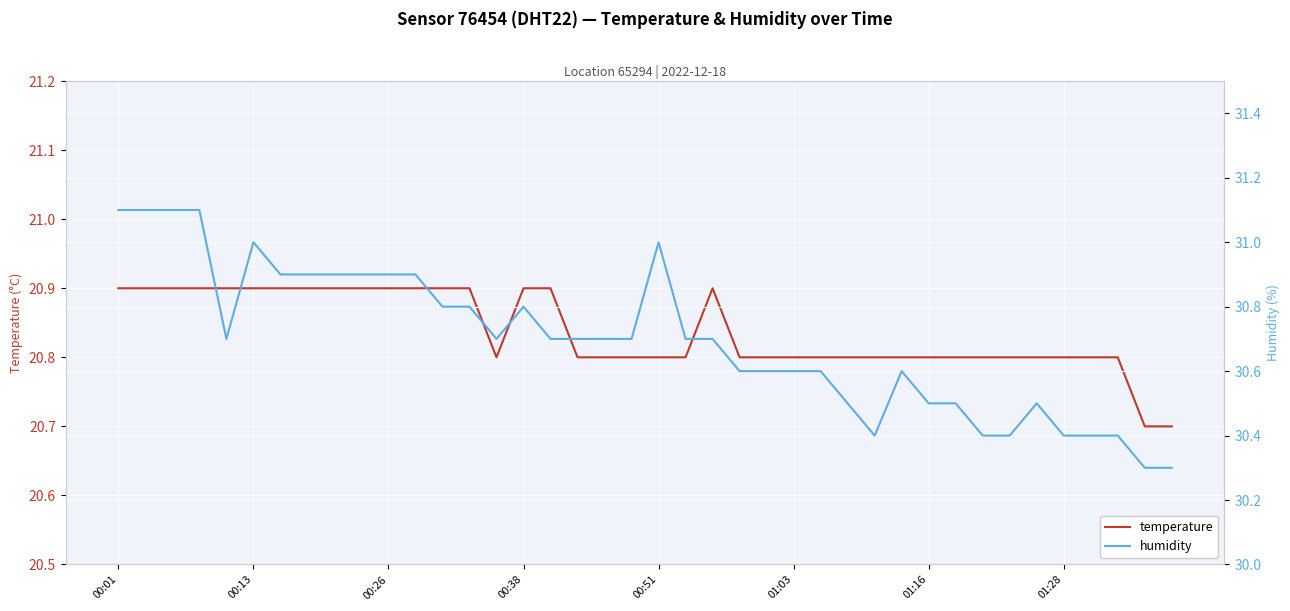

What is the difference between the second highest and second lowest values in the temperature series?

0.2